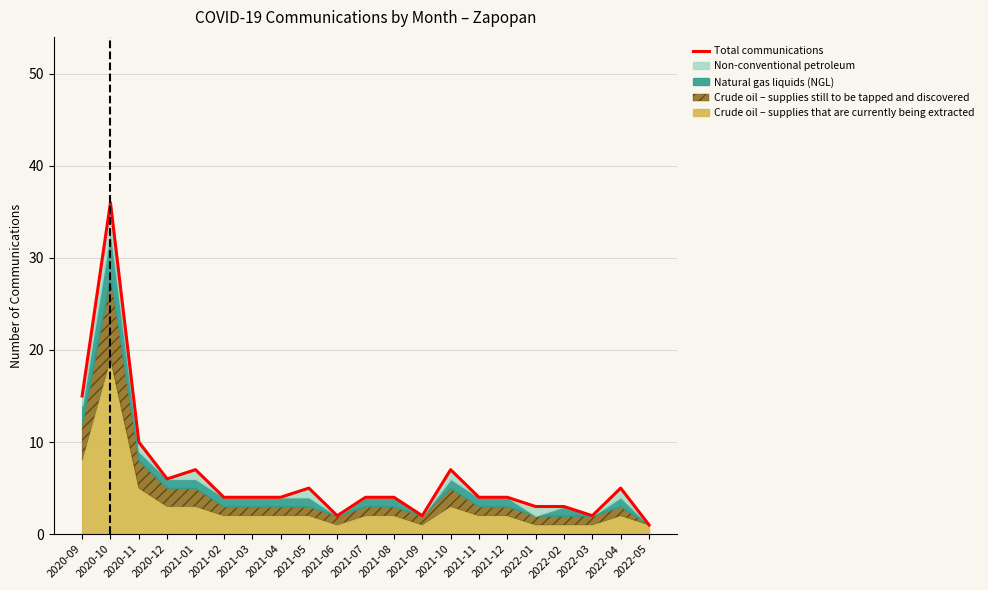

Where is the first local minimum?

2020-12